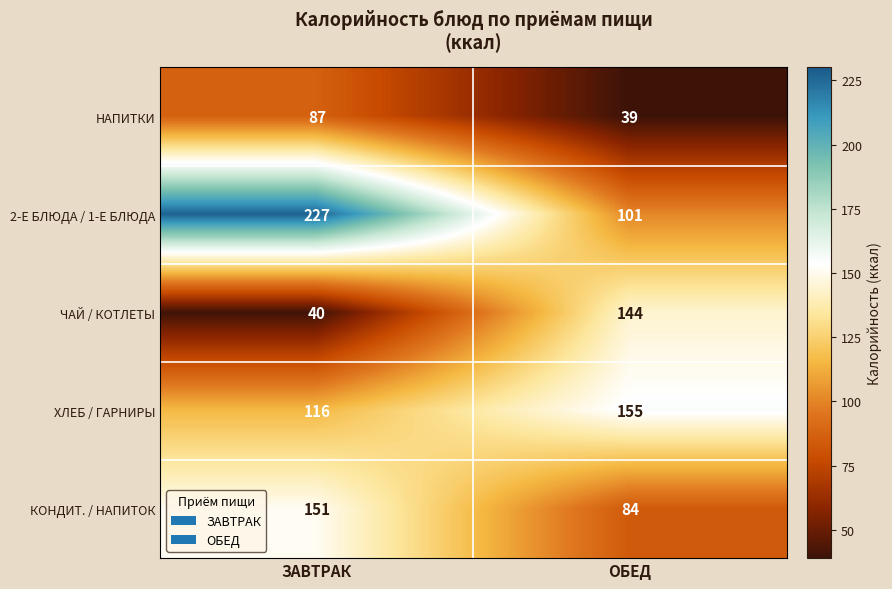

How many distinct data groups are displayed?

5